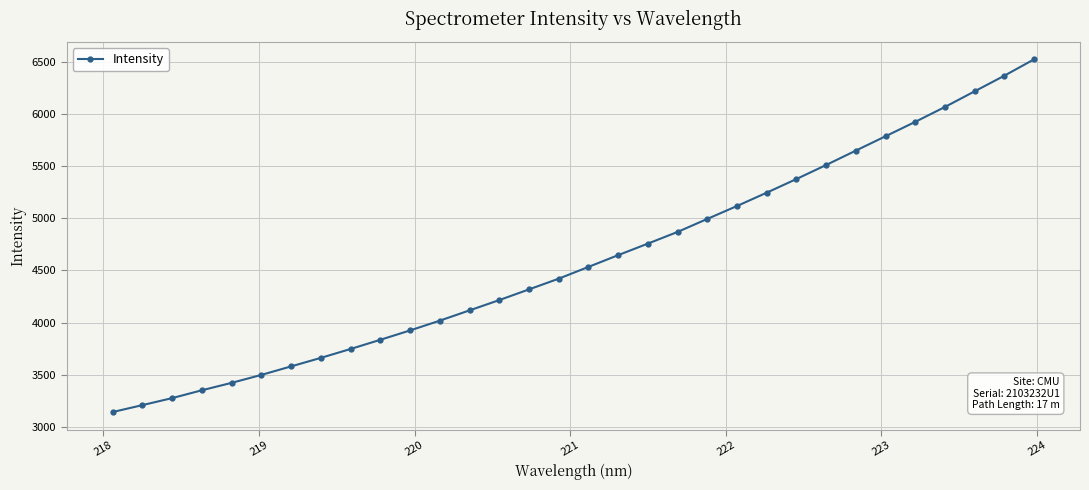

What is the value of the 17th point from the left?

4534.5